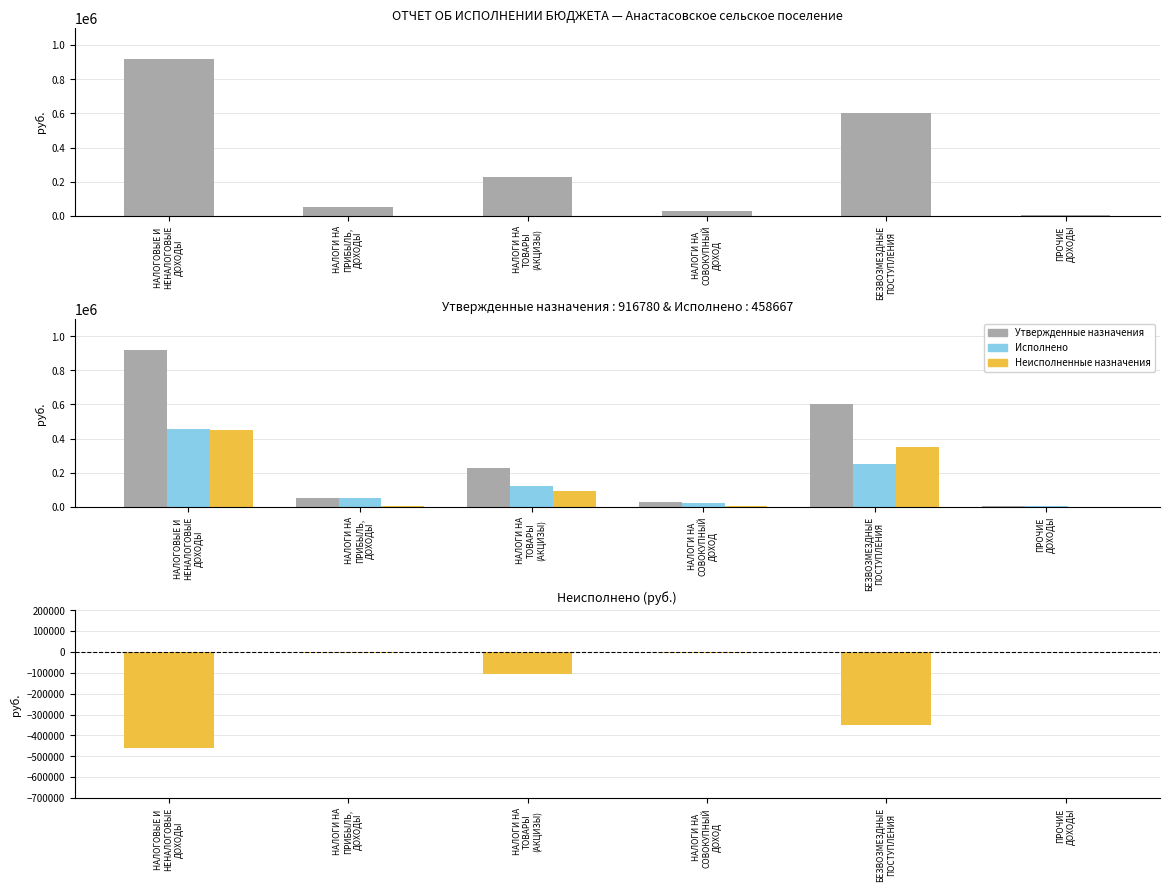

What is the sum of the Неисполненные назначения values at НАЛОГИ НА
ТОВАРЫ
(АКЦИЗЫ) and НАЛОГИ НА
СОВОКУПНЫЙ
ДОХОД?

98687.9